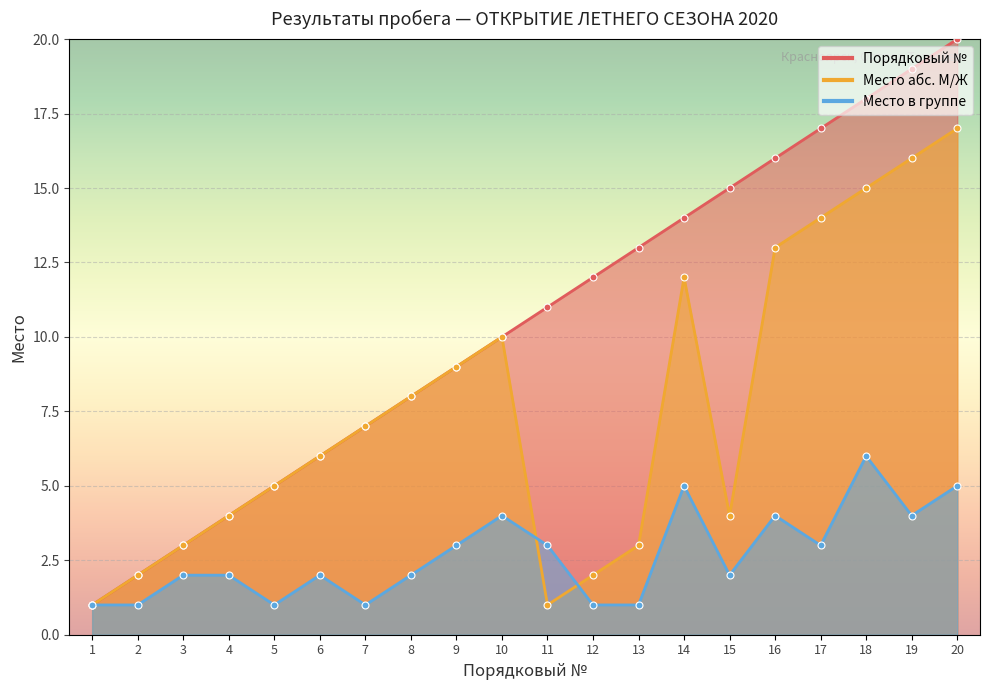

At which category does the chart reach its minimum across all series?

1